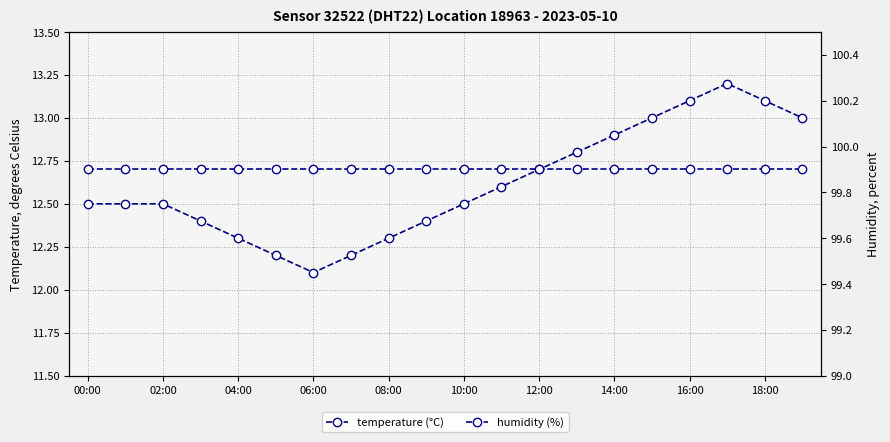

Which category has the lowest value in the humidity series?

00:00